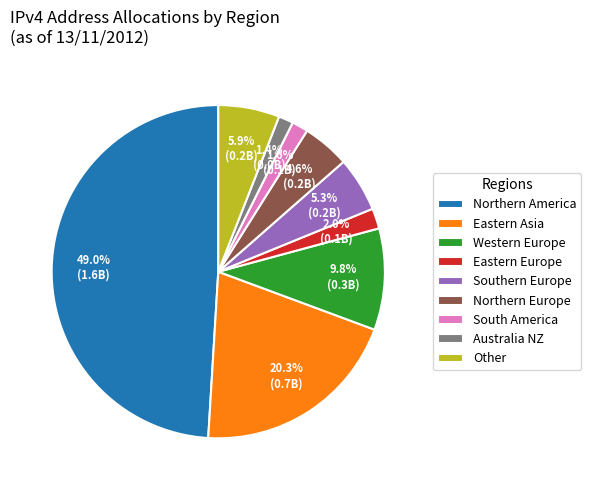

Which has a higher value, Eastern Europe or Other?

Other